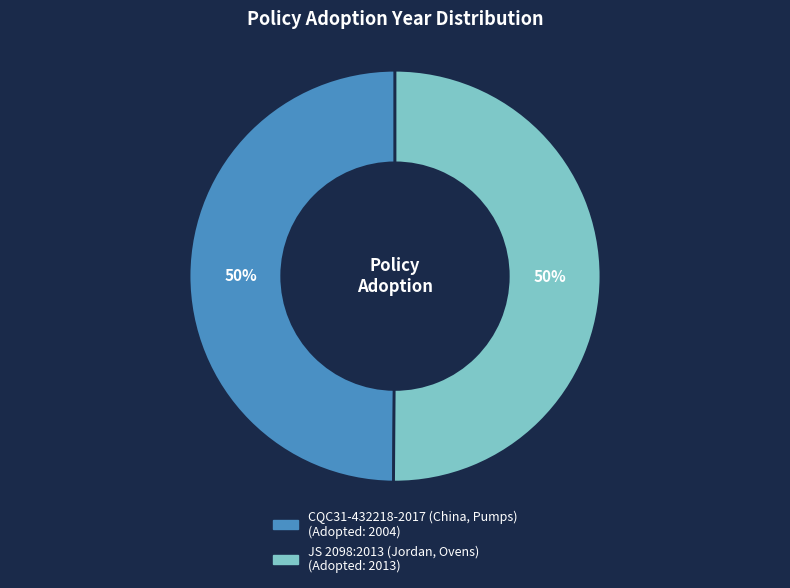

Approximately how many times larger is the value at JS 2098:2013 (Jordan, Ovens) compared to CQC31-432218-2017 (China, Pumps)?

1.0